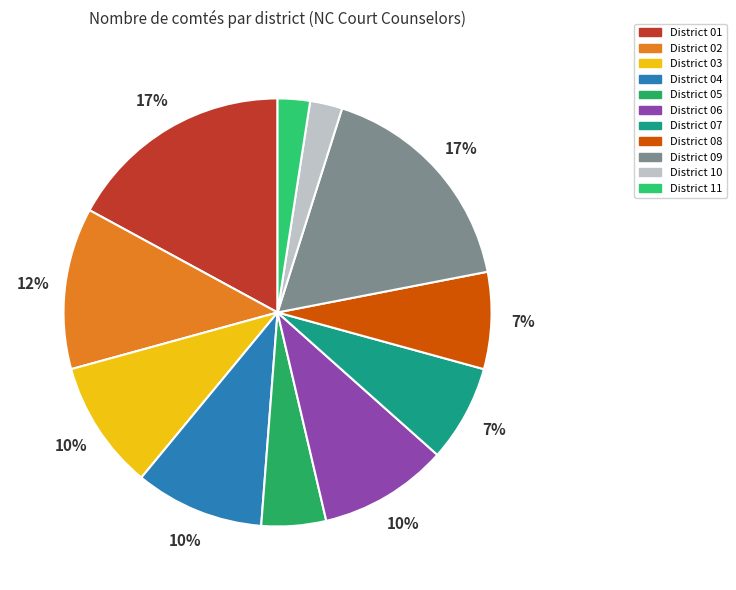

True or false: District 07 accounts for 15% of the total.

False